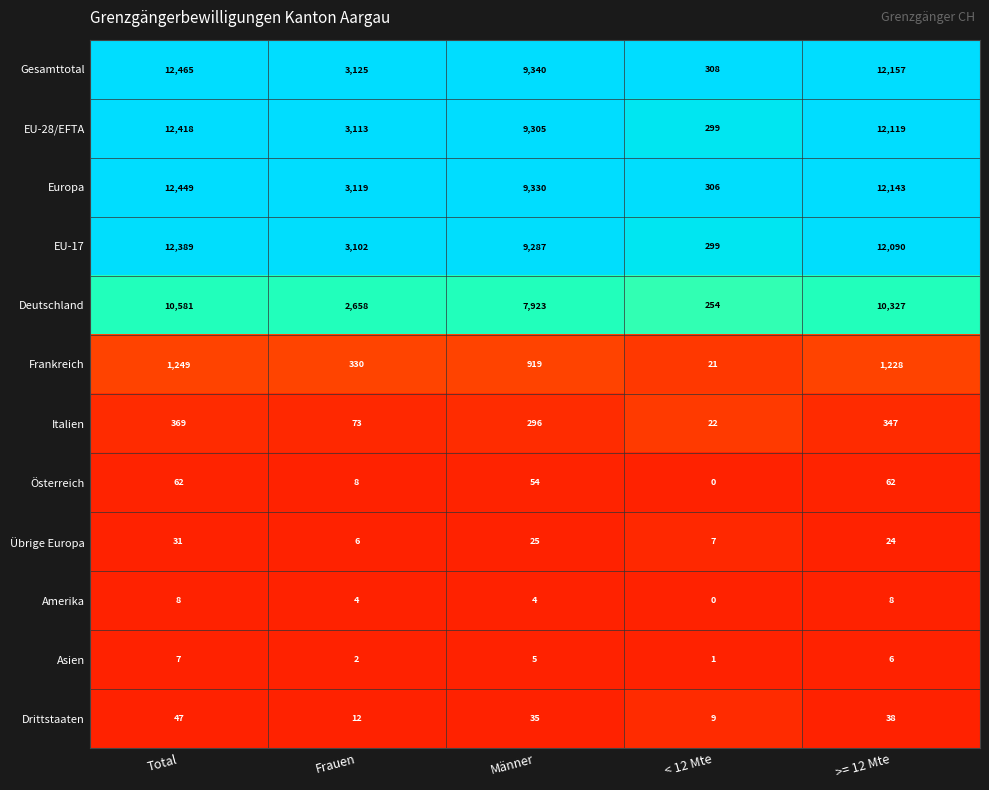

How many distinct data groups are displayed?

12